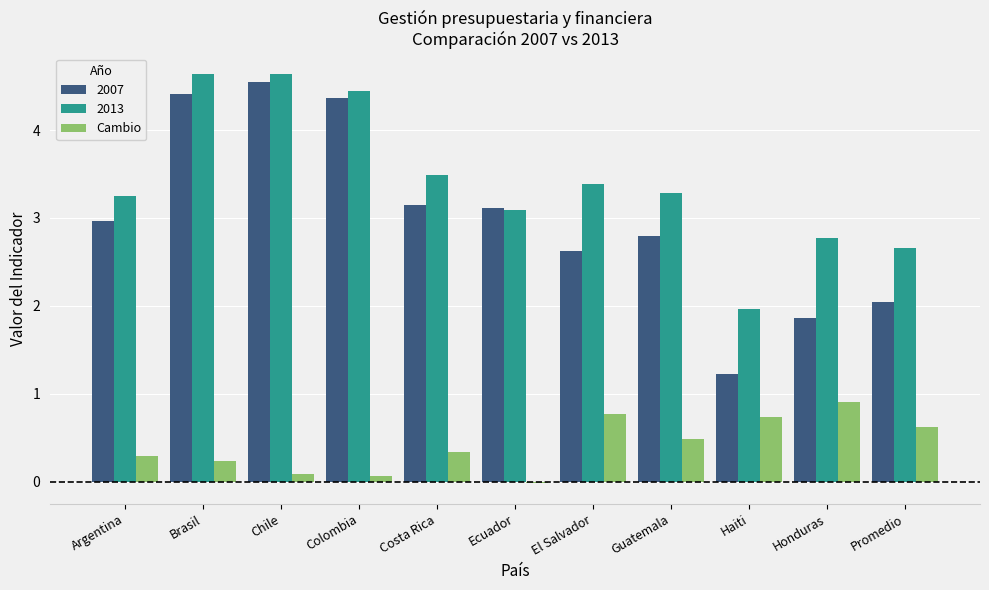

Rank the series at El Salvador from highest to lowest value.

2013, 2007, Cambio